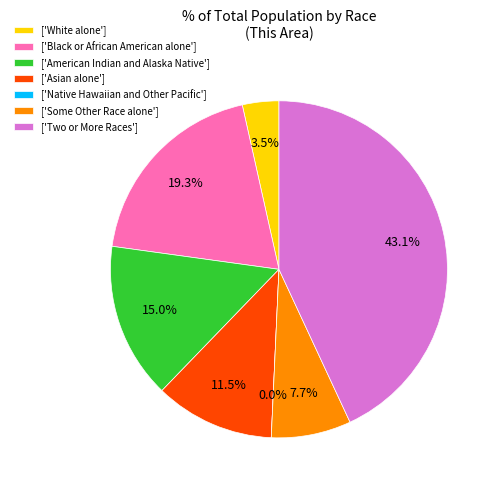

How many segments does this pie chart have?

7